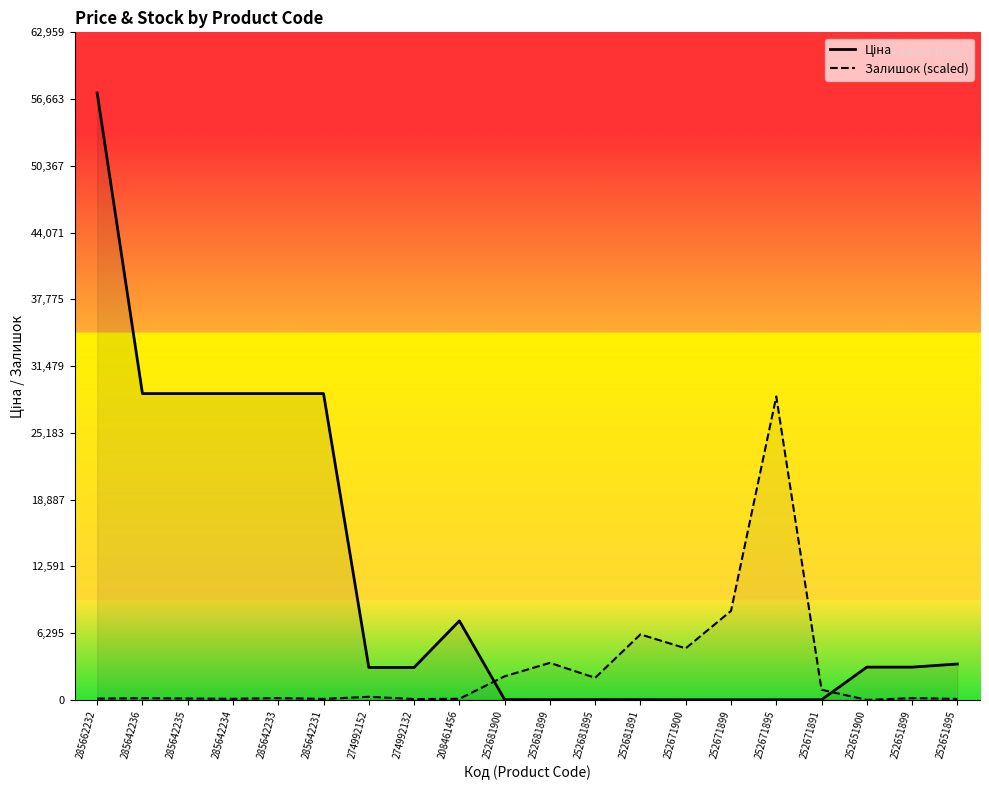

What are all the series names shown in the legend?

Ціна, Залишок (scaled)